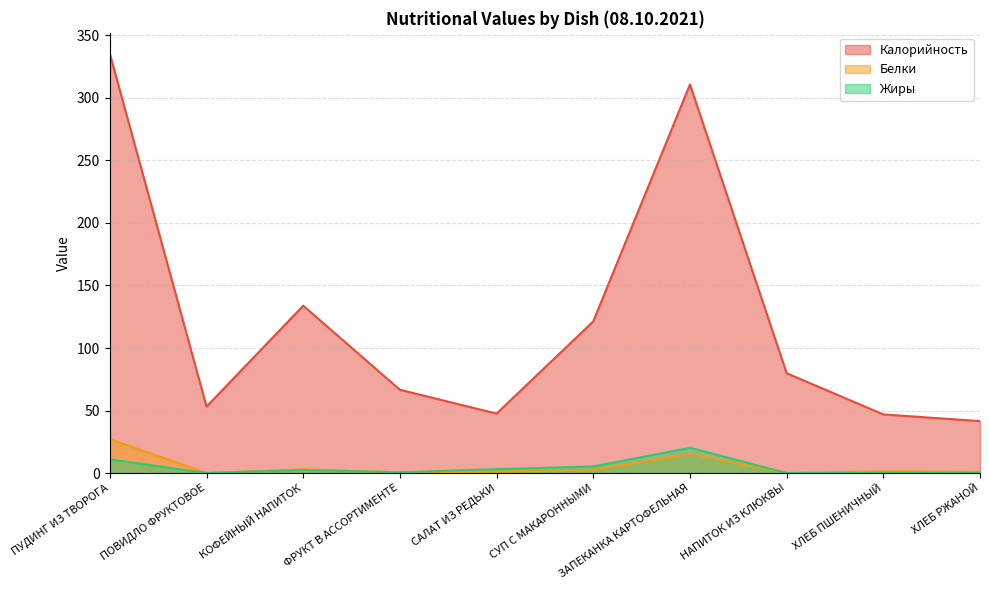

What is the sum of the Жиры values at СУП С МАКАРОННЫМИ and КОФЕЙНЫЙ НАПИТОК?

7.8